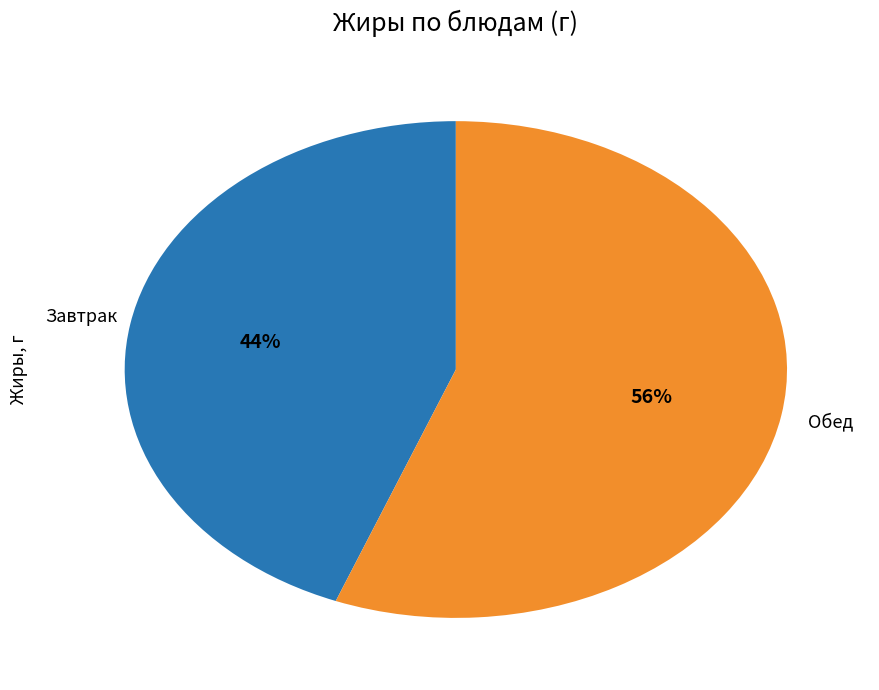

Is there a majority slice in this chart?

Yes